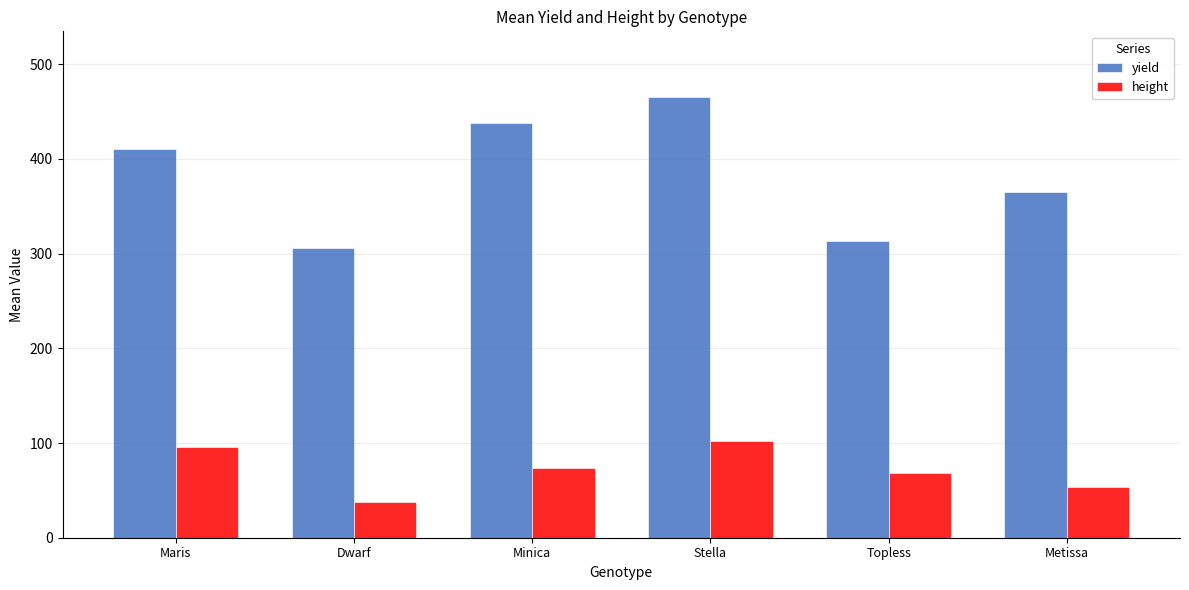

Reading left to right, extract all data points from this chart.

yield: Maris=410.0	Dwarf=306.4	Minica=438.3	Stella=465.0	Topless=313.3	Metissa=365.6
height: Maris=95.5	Dwarf=37.7	Minica=73.2	Stella=102.0	Topless=68.2	Metissa=54.0